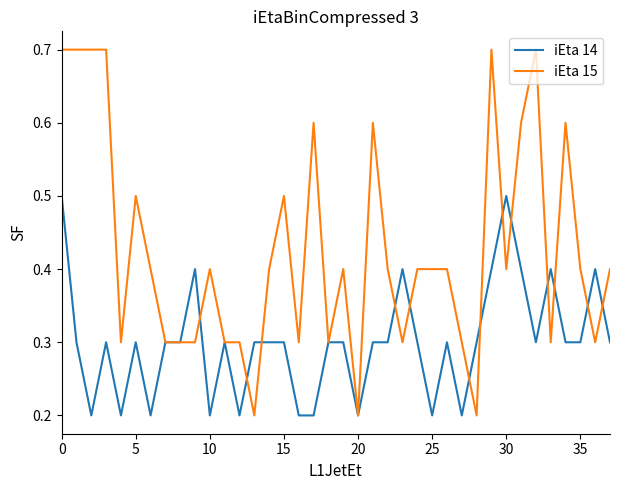

Which series has the largest range (max minus min)?

iEta 15